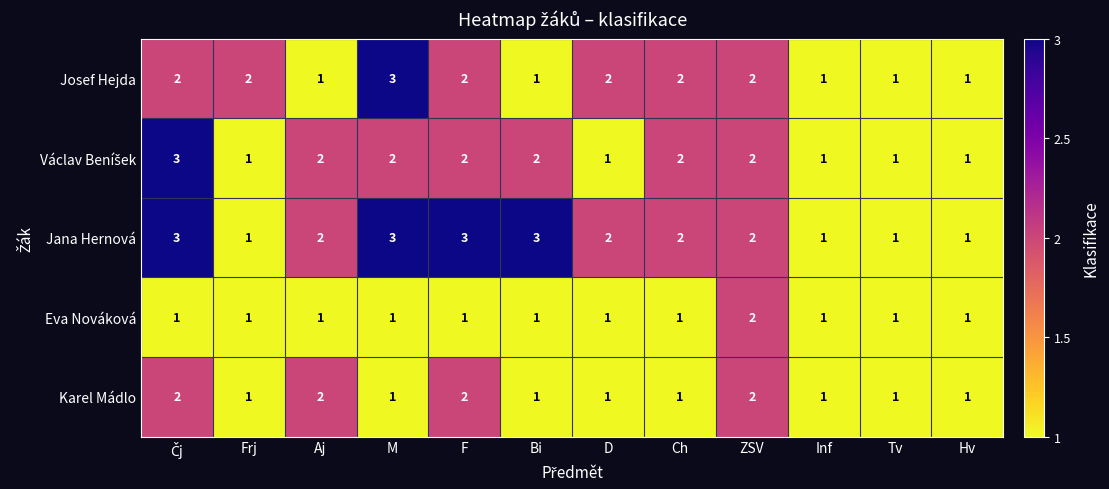

How many values in the Josef Hejda series are below 2?

5